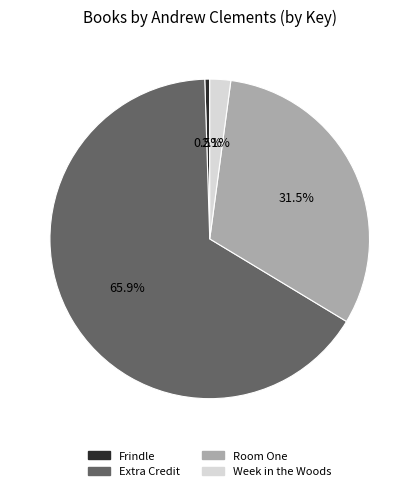

Count the number of slices in the pie.

4